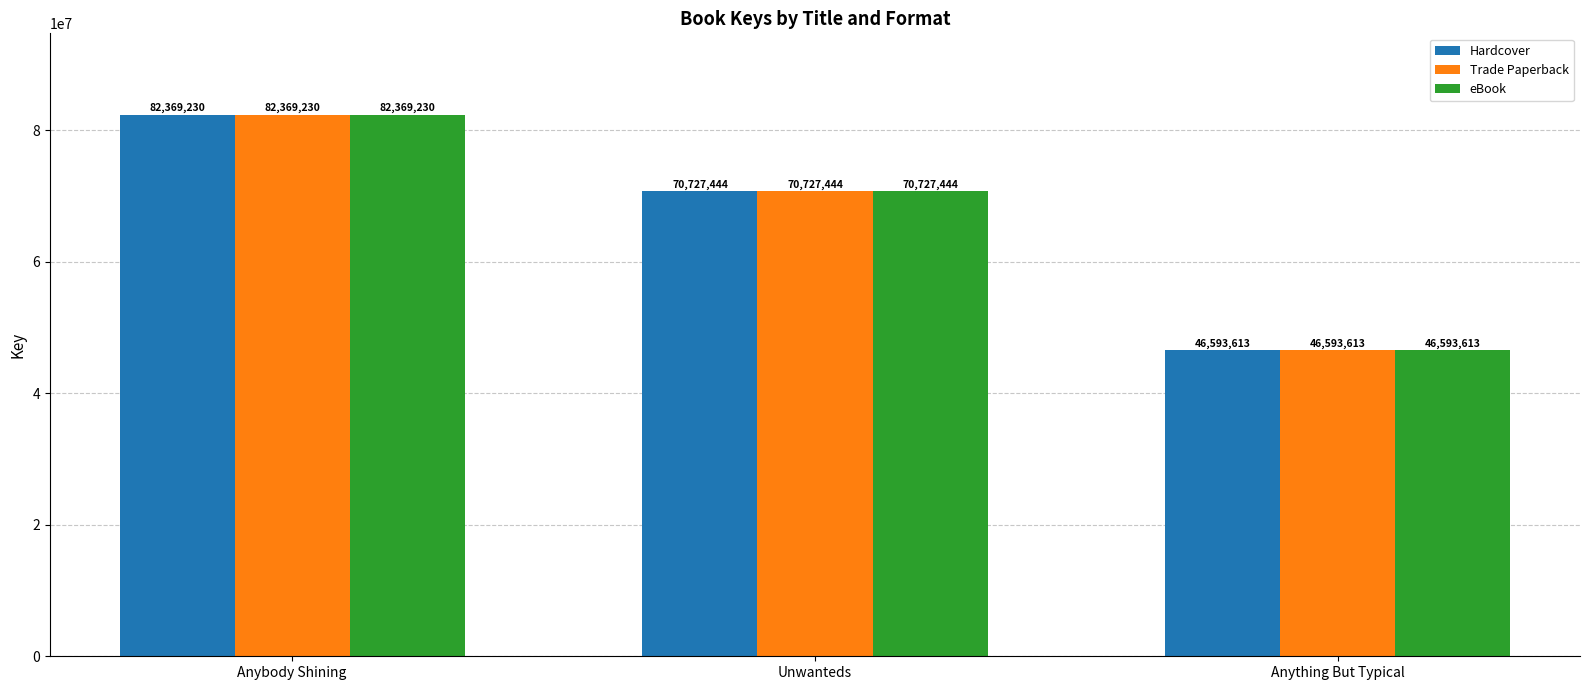

How many data points in Hardcover are less than 70727444?

1